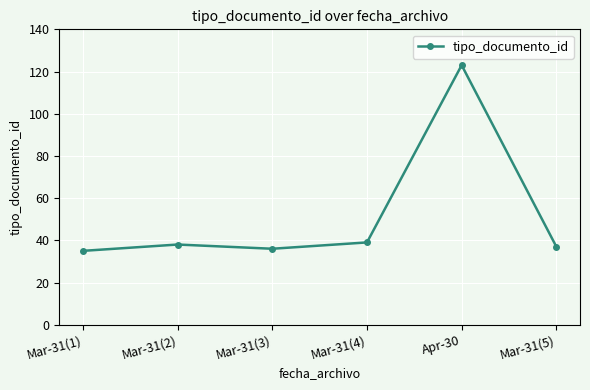

How many values are below 38?

3